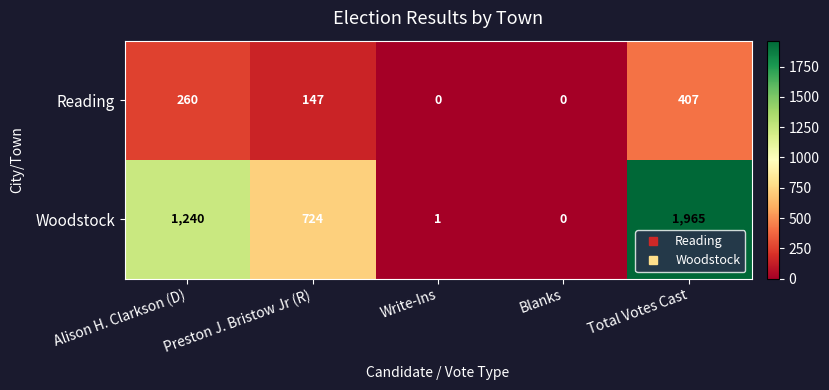

Is the value of Reading at Preston J. Bristow Jr (R) greater than the value of Woodstock at Write-Ins?

Yes